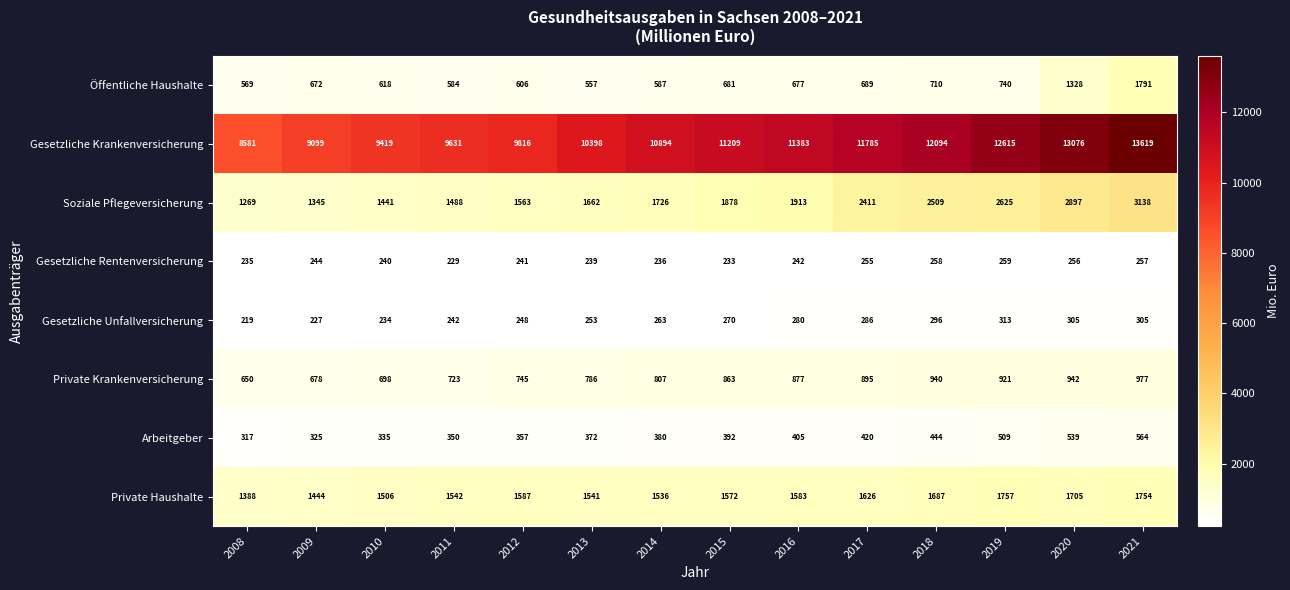

True or false: Öffentliche Haushalte has a value of 1328 at 2020.

True